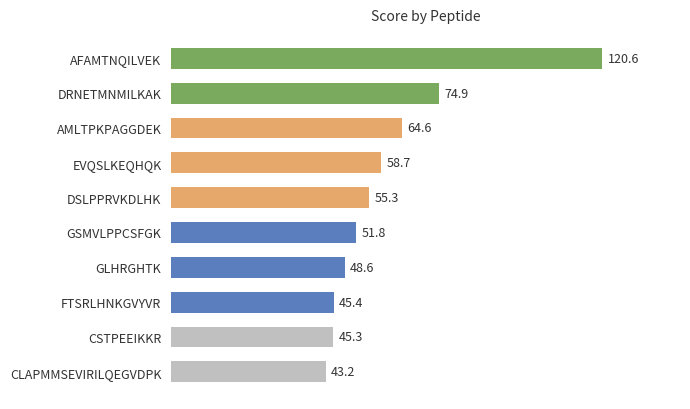

Reading top to bottom, list all the values displayed in this chart.

AFAMTNQILVEK=120.6	DRNETMNMILKAK=74.9	AMLTPKPAGGDEK=64.6	EVQSLKEQHQK=58.7	DSLPPRVKDLHK=55.3	GSMVLPPCSFGK=51.8	GLHRGHTK=48.6	FTSRLHNKGVYVR=45.4	CSTPEEIKKR=45.3	CLAPMMSEVIRILQEGVDPK=43.2